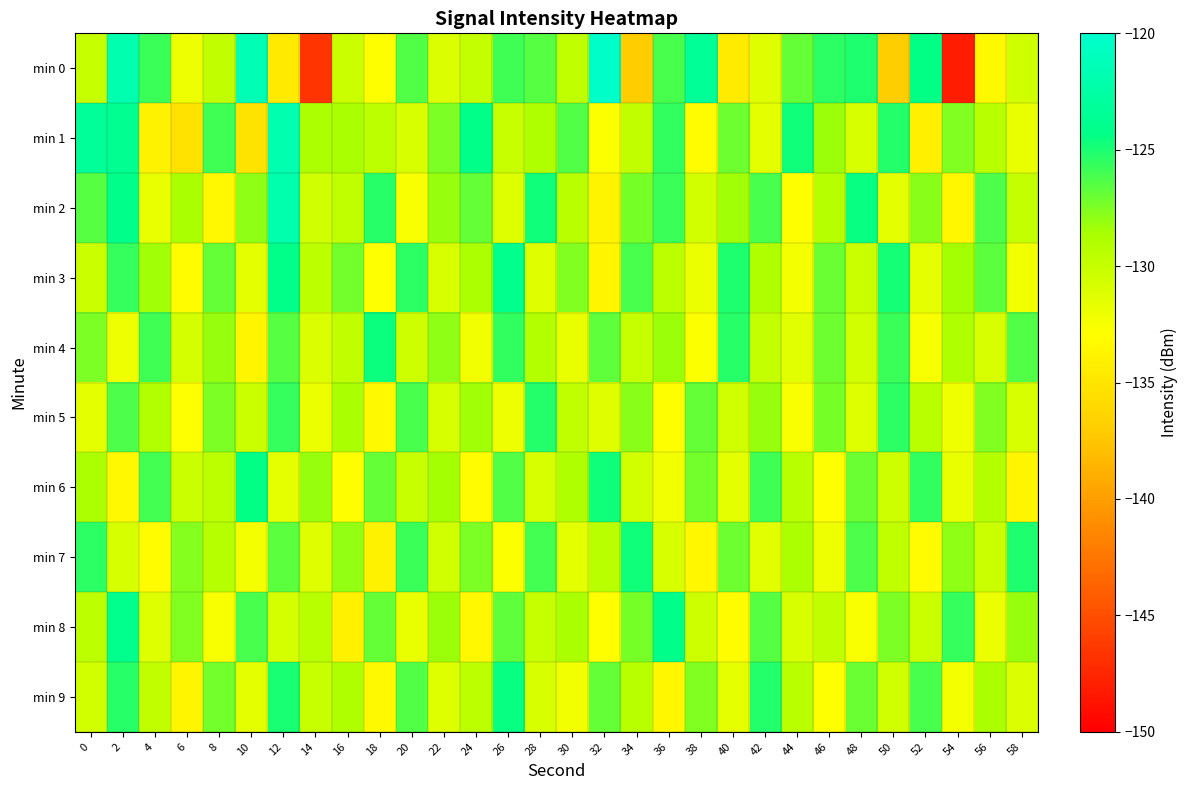

Reading left to right, transcribe all the data shown in this chart.

min 0: 0=-130.0	2=-121.9	4=-125.8	6=-132.0	8=-129.8	10=-121.5	12=-134.6	14=-146.6	16=-130.2	18=-132.9	20=-126.4	22=-131.1	24=-129.9	26=-125.9	28=-126.5	30=-129.7	32=-120.3	34=-137.1	36=-126.2	38=-123.3	40=-134.5	42=-131.3	44=-126.8	46=-125.5	48=-125.1	50=-136.9	52=-124.4	54=-148.1	56=-133.3	58=-130.5
min 1: 0=-123.2	2=-123.8	4=-133.8	6=-135.3	8=-125.9	10=-135.2	12=-122.0	14=-128.7	16=-128.6	18=-129.5	20=-131.0	22=-127.5	24=-124.3	26=-130.1	28=-128.9	30=-126.4	32=-132.7	34=-129.8	36=-125.6	38=-133.2	40=-127.1	42=-131.5	44=-124.8	46=-128.3	48=-130.9	50=-125.2	52=-134.1	54=-127.6	56=-129.3	58=-131.8
min 2: 0=-126.5	2=-124.2	4=-131.8	6=-128.6	8=-133.4	10=-127.9	12=-122.1	14=-130.5	16=-129.7	18=-125.3	20=-132.6	22=-128.1	24=-126.9	26=-131.2	28=-124.7	30=-129.4	32=-133.8	34=-127.3	36=-125.8	38=-130.6	40=-128.4	42=-126.1	44=-132.9	46=-129.2	48=-124.5	50=-131.6	52=-127.8	54=-133.5	56=-126.3	58=-129.9
min 3: 0=-130.2	2=-125.7	4=-128.4	6=-133.1	8=-126.8	10=-131.5	12=-124.3	14=-129.6	16=-127.2	18=-132.8	20=-125.4	22=-130.9	24=-128.7	26=-124.1	28=-131.3	30=-127.6	32=-133.7	34=-126.2	36=-129.5	38=-131.9	40=-125.1	42=-128.8	44=-132.4	46=-127.0	48=-130.3	50=-124.9	52=-131.7	54=-128.5	56=-126.6	58=-132.2
min 4: 0=-127.4	2=-132.0	4=-125.9	6=-130.7	8=-128.2	10=-133.6	12=-126.5	14=-131.1	16=-129.8	18=-124.6	20=-130.4	22=-127.9	24=-132.3	26=-125.6	28=-129.1	30=-131.8	32=-126.7	34=-130.0	36=-128.3	38=-132.7	40=-125.3	42=-129.9	44=-131.4	46=-127.1	48=-130.6	50=-125.8	52=-132.5	54=-128.9	56=-131.0	58=-126.4
min 5: 0=-131.6	2=-126.3	4=-129.0	6=-132.8	8=-127.5	10=-130.2	12=-125.7	14=-131.9	16=-128.6	18=-133.3	20=-126.1	22=-130.8	24=-128.4	26=-132.0	28=-125.2	30=-129.7	32=-131.3	34=-127.8	36=-133.0	38=-126.9	40=-130.5	42=-128.1	44=-132.6	46=-127.3	48=-131.2	50=-125.5	52=-129.4	54=-132.1	56=-127.6	58=-130.9
min 6: 0=-128.7	2=-133.4	4=-126.0	6=-130.3	8=-129.6	10=-124.4	12=-131.7	14=-128.2	16=-132.9	18=-126.8	20=-130.1	22=-128.5	24=-133.2	26=-126.4	28=-131.0	30=-128.9	32=-124.7	34=-130.6	36=-132.3	38=-127.2	40=-131.5	42=-125.9	44=-129.3	46=-132.8	48=-127.0	50=-130.4	52=-125.6	54=-131.8	56=-129.1	58=-133.6
min 7: 0=-125.4	2=-130.8	4=-133.1	6=-127.7	8=-129.2	10=-132.4	12=-126.6	14=-131.3	16=-128.0	18=-133.9	20=-125.8	22=-130.5	24=-127.4	26=-132.7	28=-126.0	30=-131.6	32=-129.4	34=-124.8	36=-130.9	38=-133.5	40=-127.1	42=-131.4	44=-128.7	46=-132.0	48=-126.3	50=-129.7	52=-133.2	54=-127.9	56=-130.2	58=-125.1
min 8: 0=-129.5	2=-124.0	4=-131.2	6=-127.6	8=-132.5	10=-126.2	12=-130.7	14=-129.3	16=-134.0	18=-126.9	20=-131.8	22=-128.3	24=-133.4	26=-126.7	28=-130.0	30=-128.6	32=-132.9	34=-127.3	36=-124.2	38=-130.4	40=-133.1	42=-126.5	44=-131.0	46=-129.8	48=-132.6	50=-127.5	52=-130.3	54=-125.7	56=-131.9	58=-128.2
min 9: 0=-130.6	2=-125.3	4=-129.8	6=-133.7	8=-127.2	10=-131.5	12=-125.0	14=-130.1	16=-128.8	18=-133.3	20=-126.4	22=-131.2	24=-129.6	26=-124.5	28=-130.9	30=-132.2	32=-126.8	34=-129.3	36=-133.5	38=-127.6	40=-131.7	42=-125.2	44=-129.4	46=-132.8	48=-127.0	50=-130.5	52=-126.1	54=-132.4	56=-128.7	58=-131.1